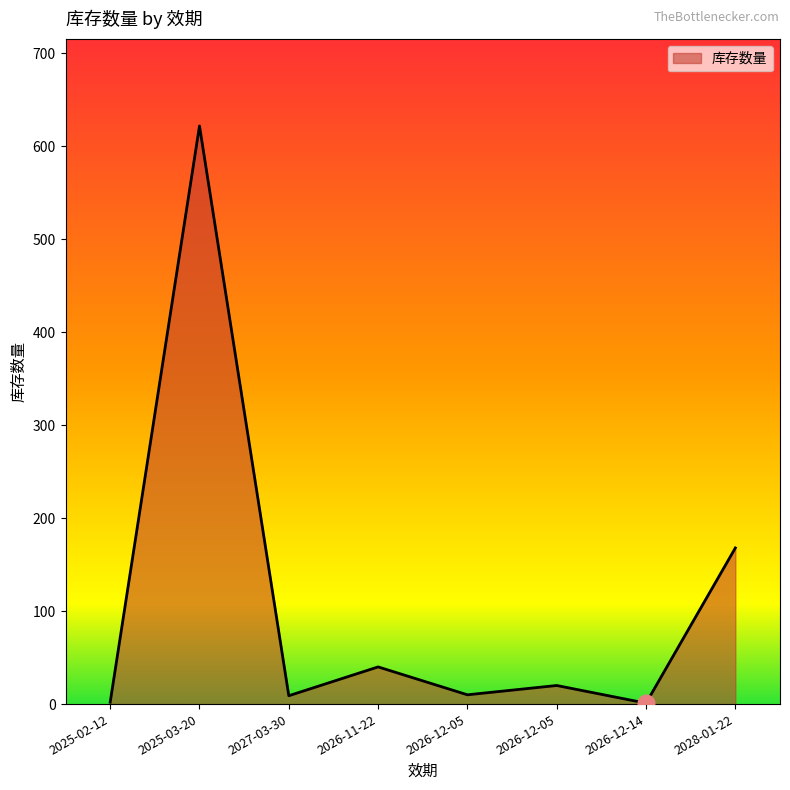

What value does the data have at 2026-12-05?

10